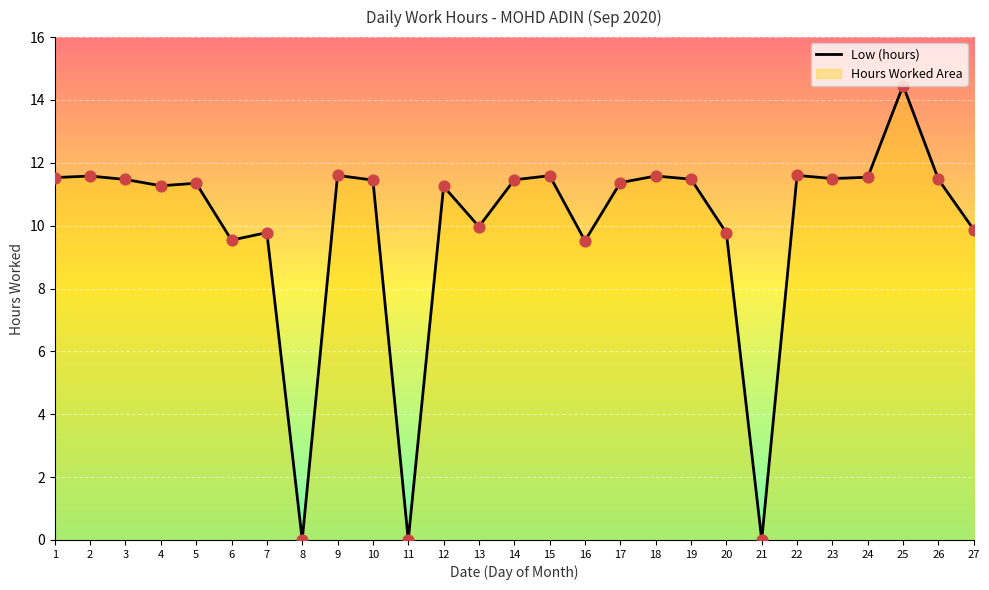

Approximately how many times larger is the value at 14 compared to 10?

1.0